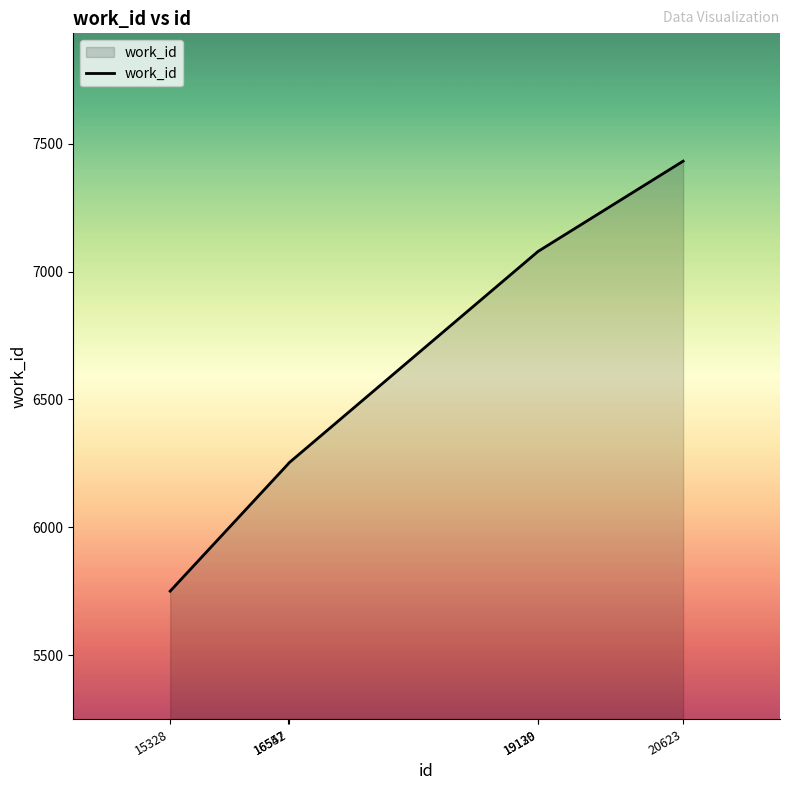

What is the sum of all values?

39841